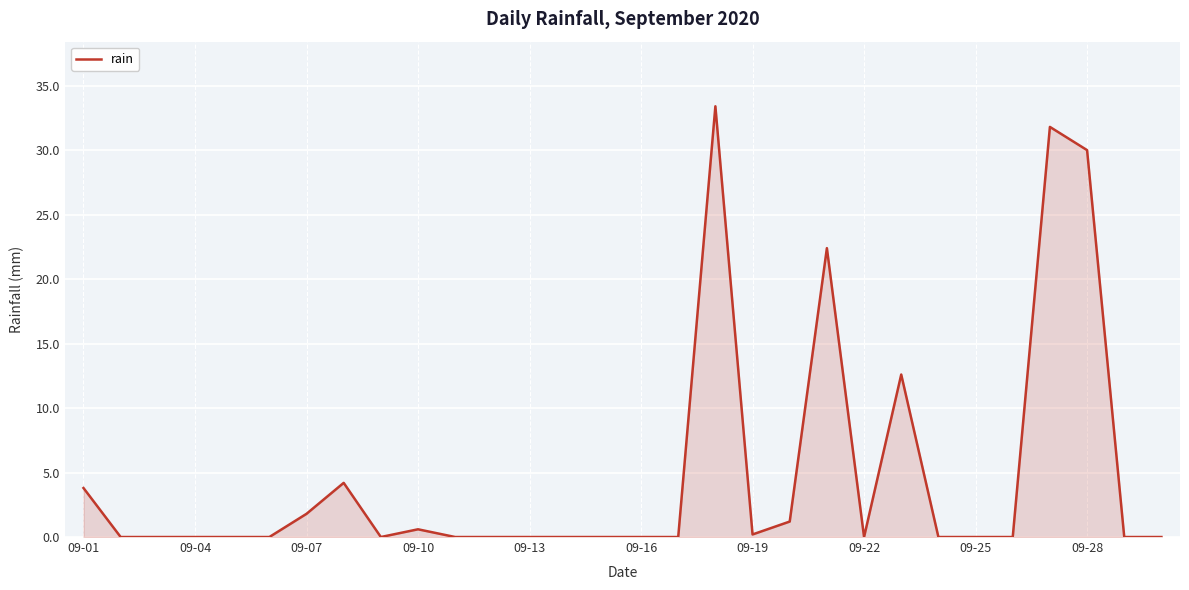

What is the difference between the maximum and minimum values?

33.4